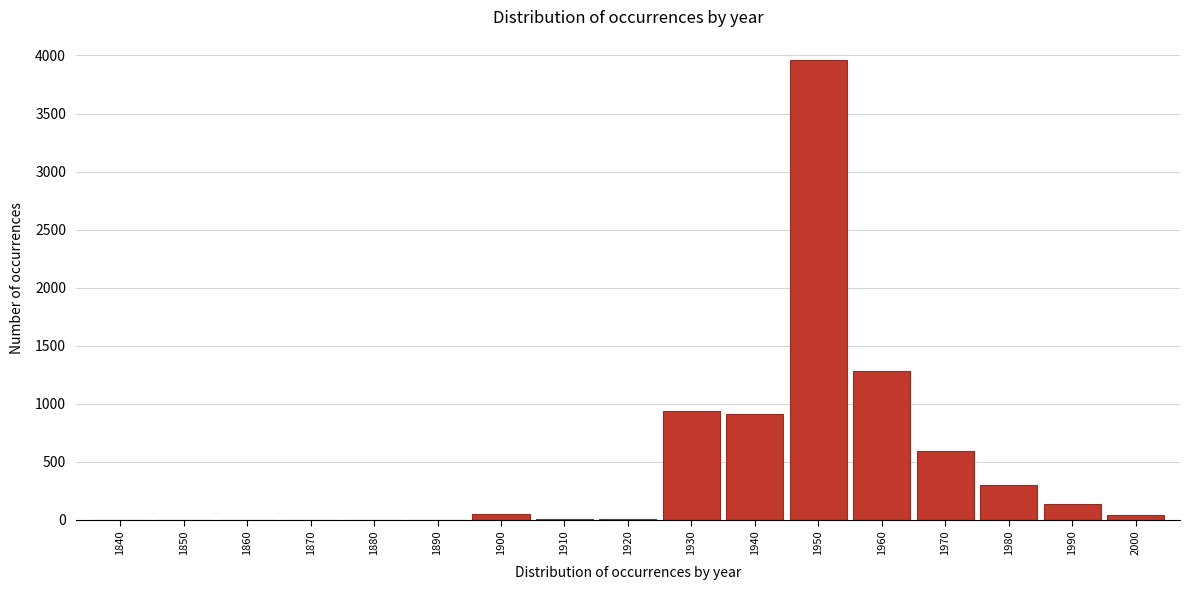

What is the sum of all values?

8225